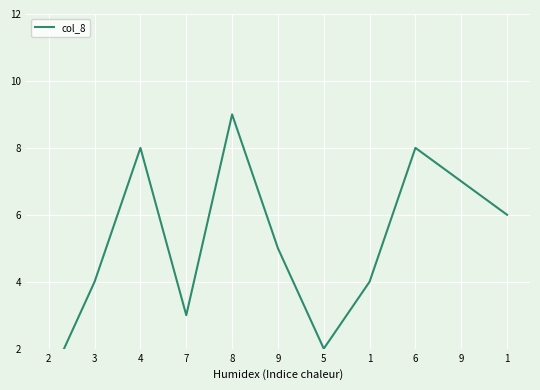

What is the label of the 1st point from the left?

2